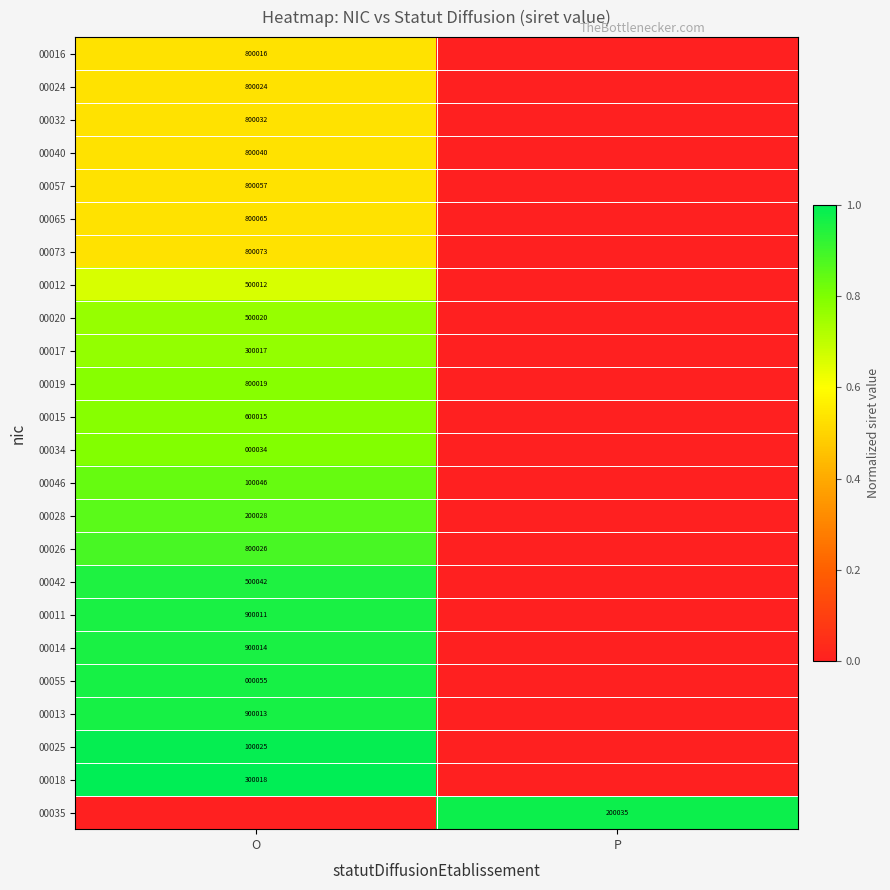

Is it true that 00019 equals 237770 at O?

False